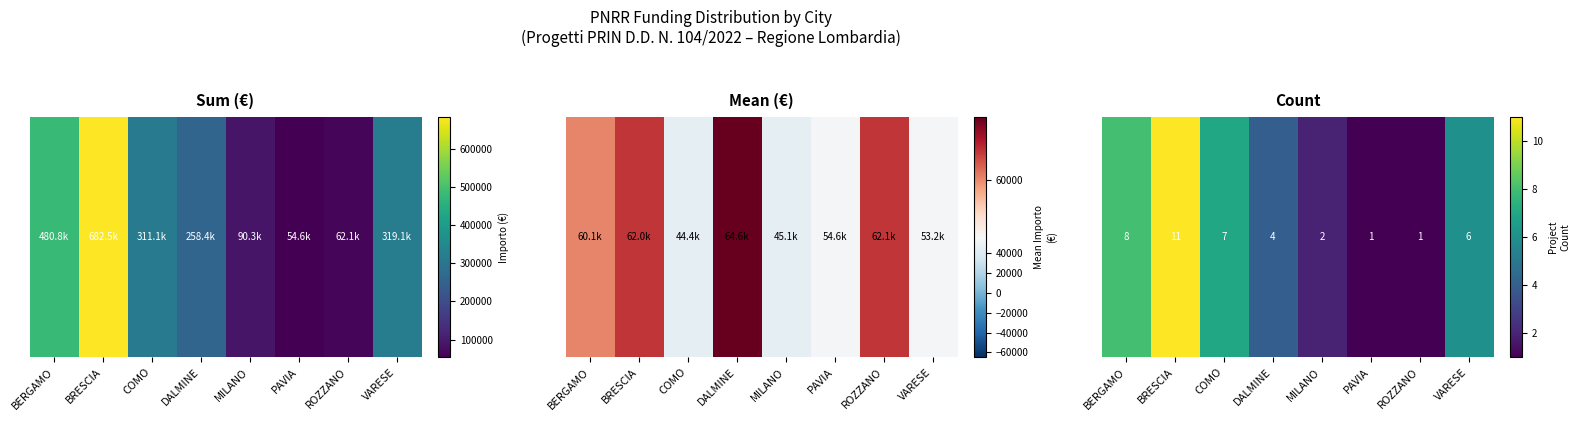

Where does the data first go above 6?

BERGAMO